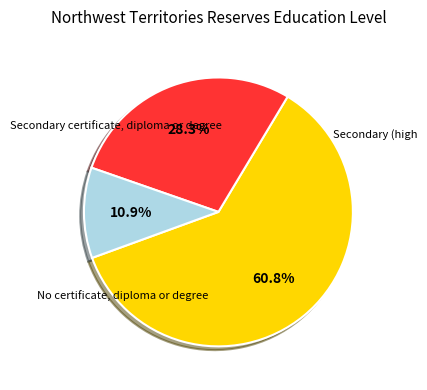

Does any single category account for the majority?

Yes